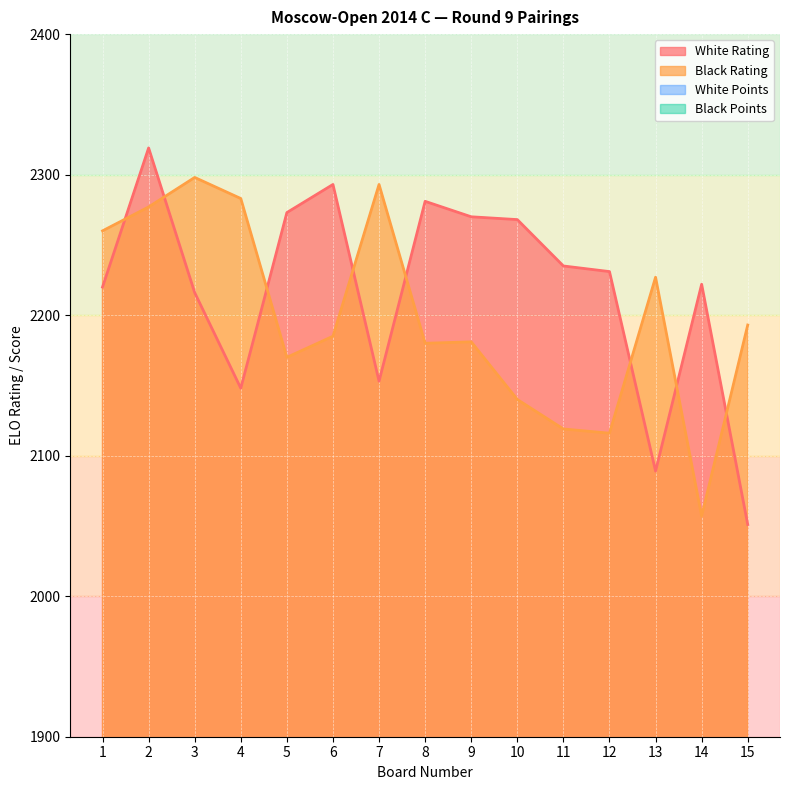

How many lines are shown in the chart?

4